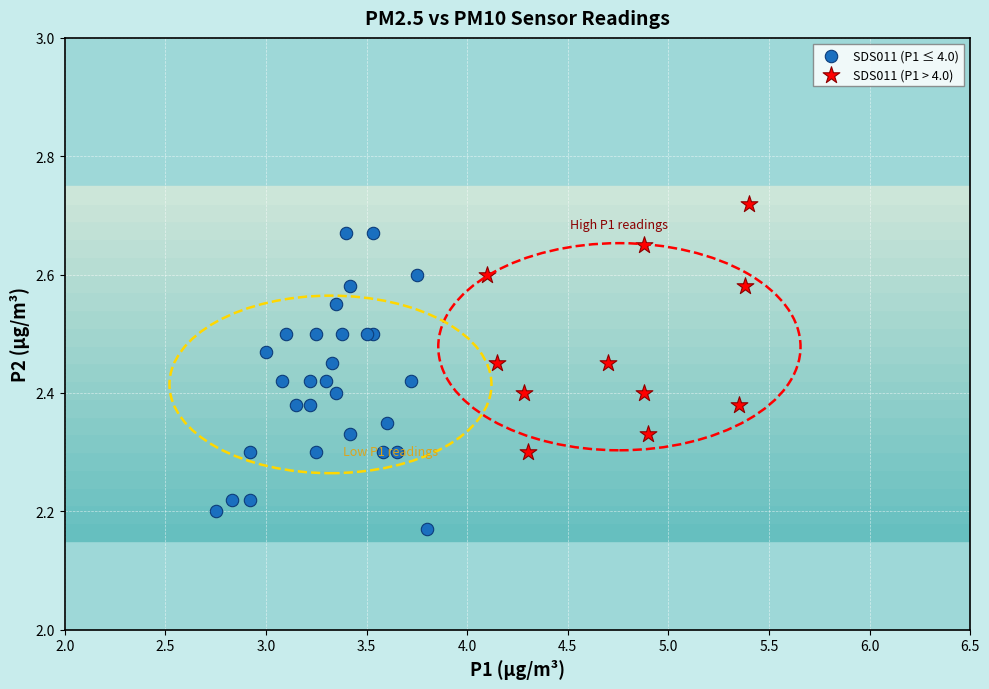

Which series contains the highest Y value?

SDS011 (P1 > 4.0)